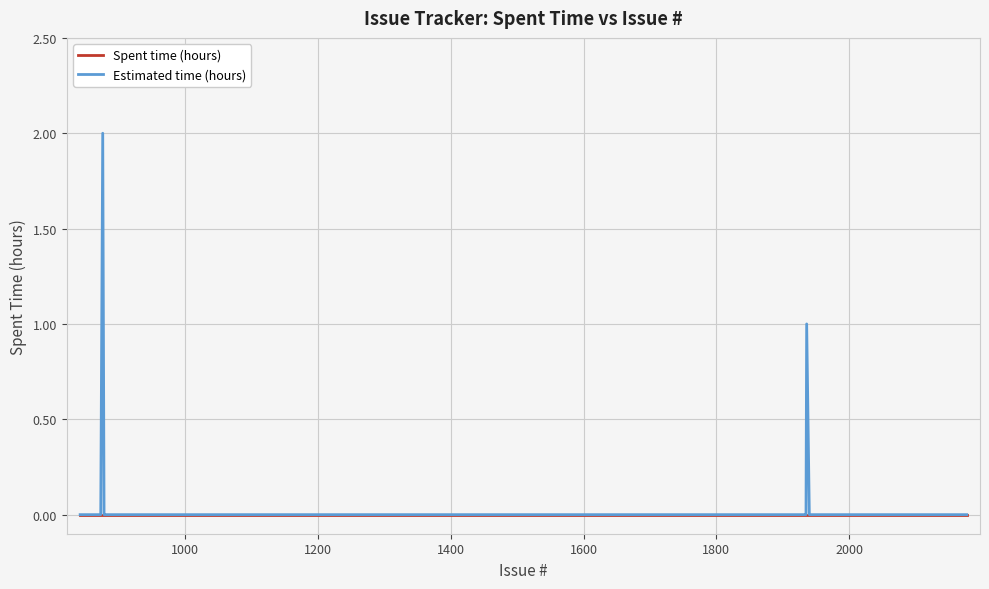

Which series has the largest range (max minus min)?

Estimated time (hours)